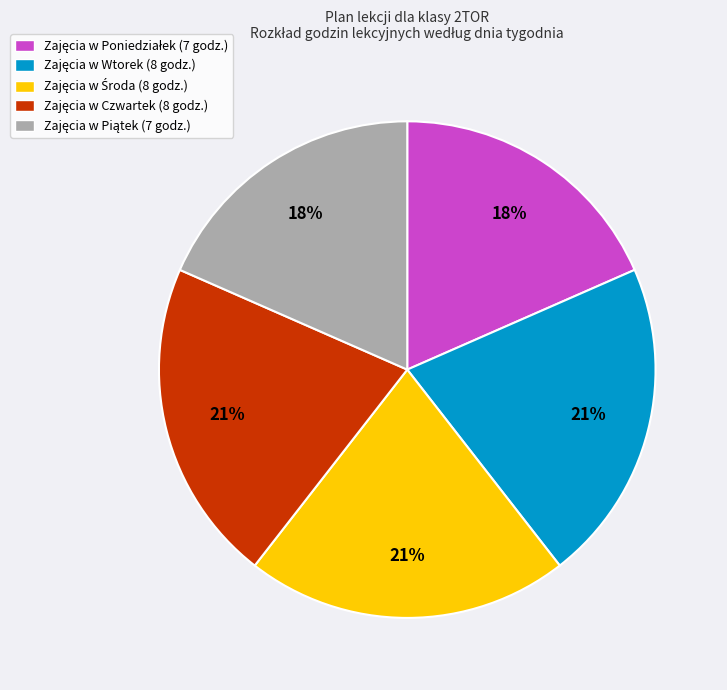

To the nearest percent, what is the difference between the largest and smallest slice percentages?

3%